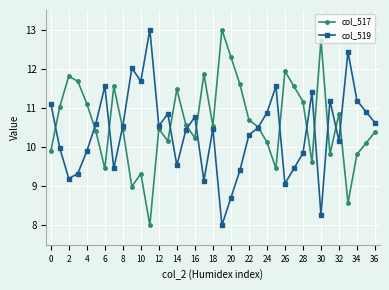

Is this an area chart (filled region under the line)?

No